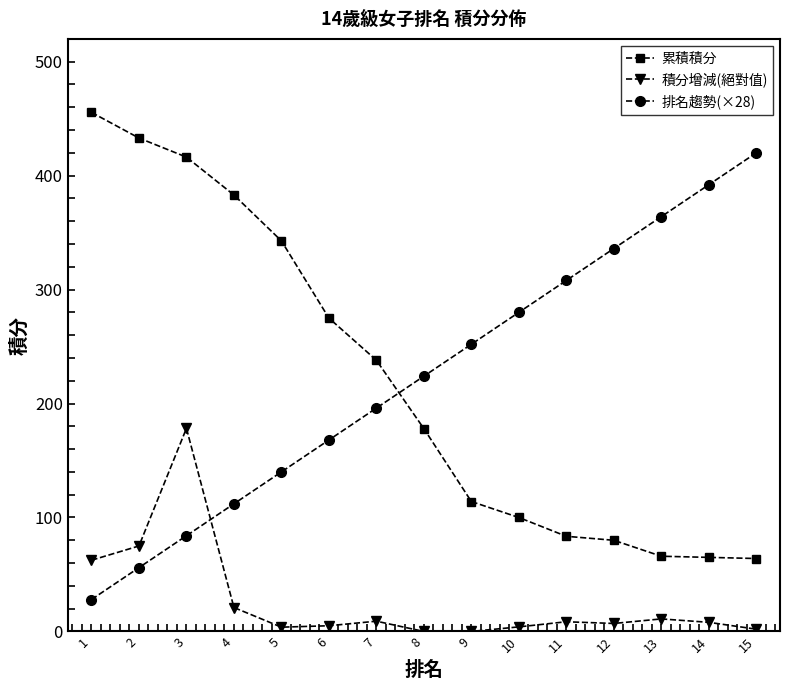

What is the total value across all series at 9?

366.0